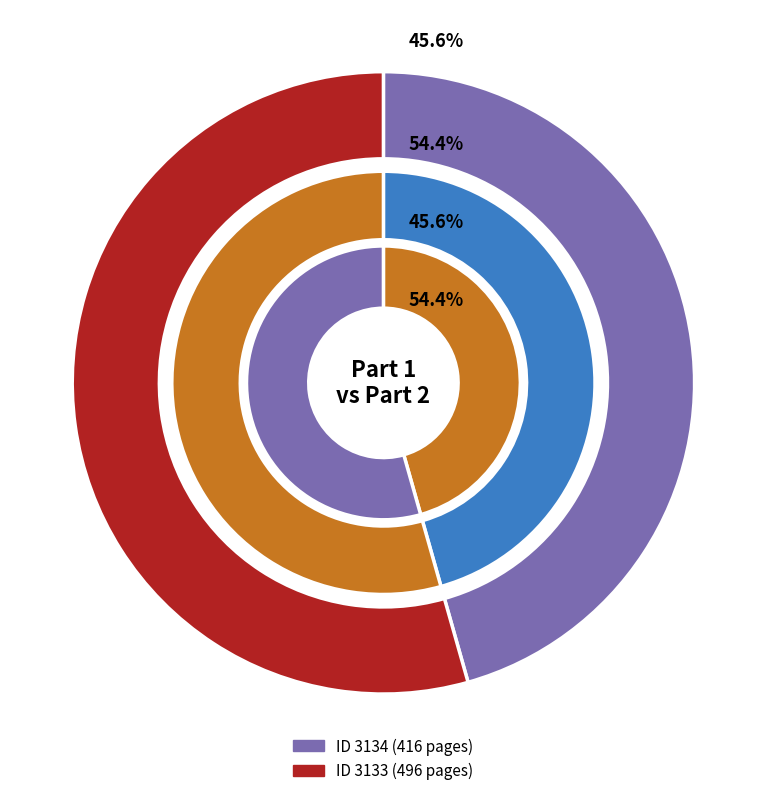

Is it true that 3133 is 69% of the pie?

False